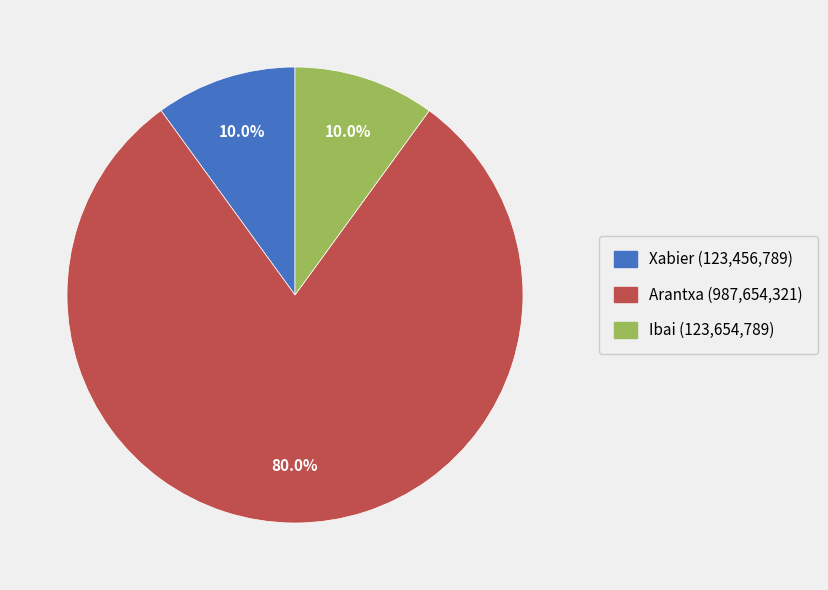

True or false: Xabier accounts for 16% of the total.

False